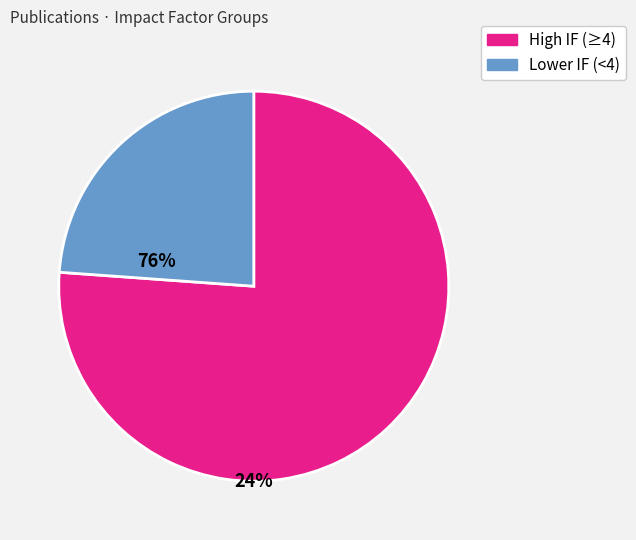

Which has a higher value, High IF (≥4) or Lower IF (<4)?

High IF (≥4)